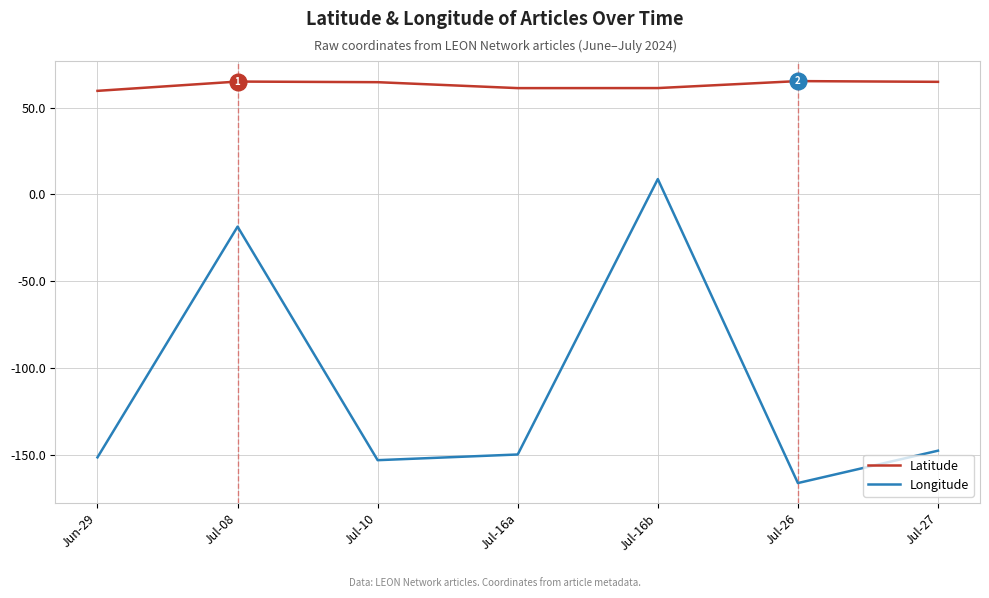

What position from the right is Jun-29?

7